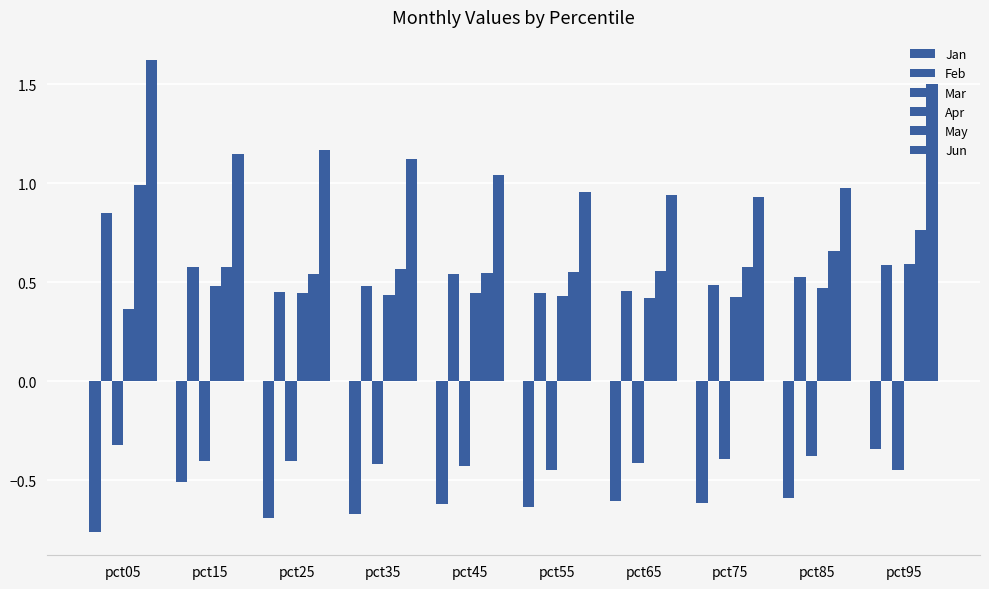

Is it true that May equals 1.0 at pct35?

False